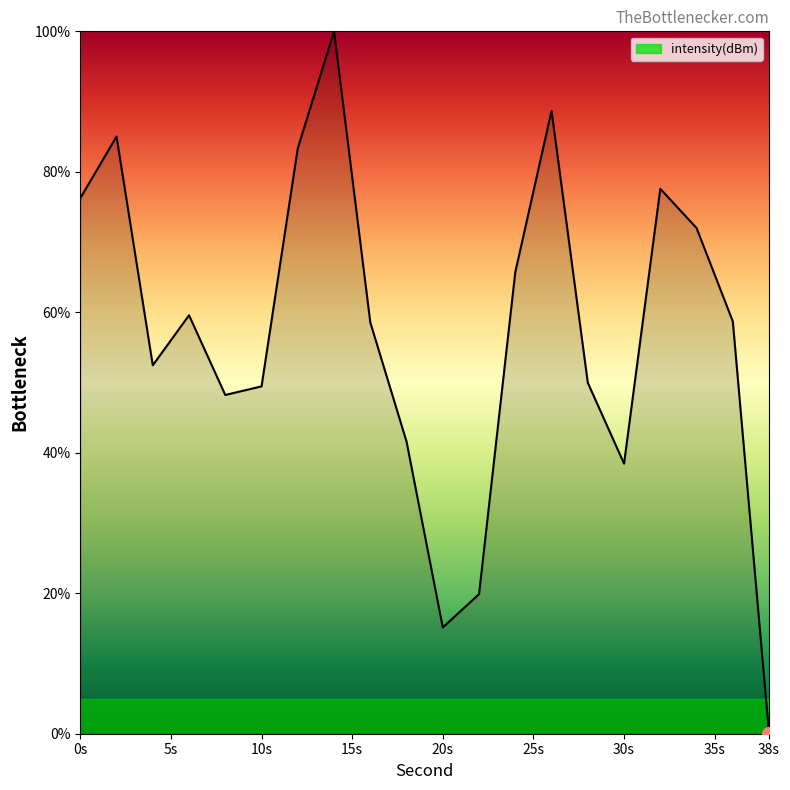

How many lines are shown in the chart?

1